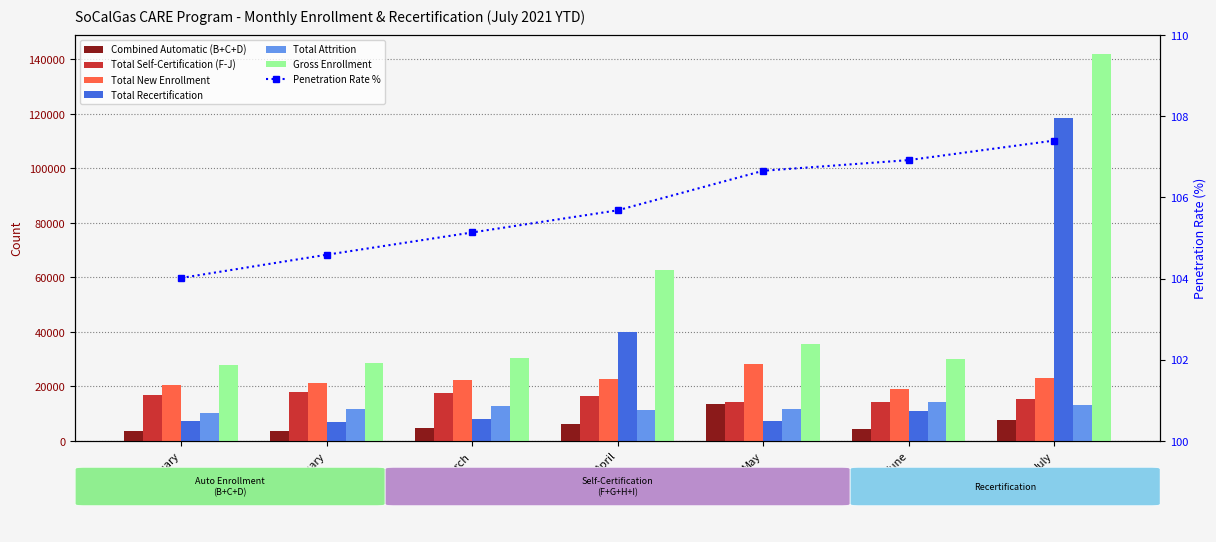

The value of Total Recertification at February is 11597. True or false?

False